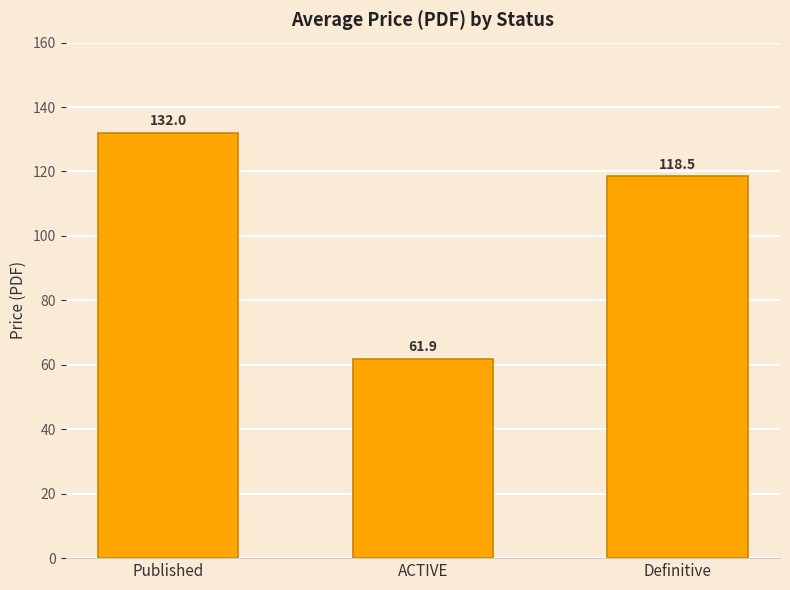

How many data points are less than 118?

1